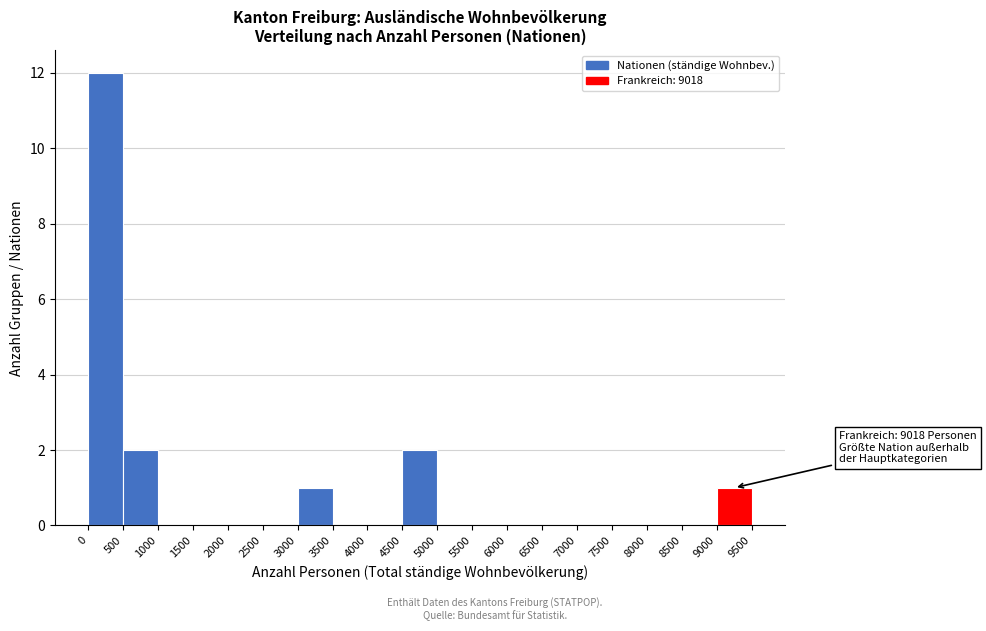

Over which range of the x-axis is the bar tallest?

0 to 500